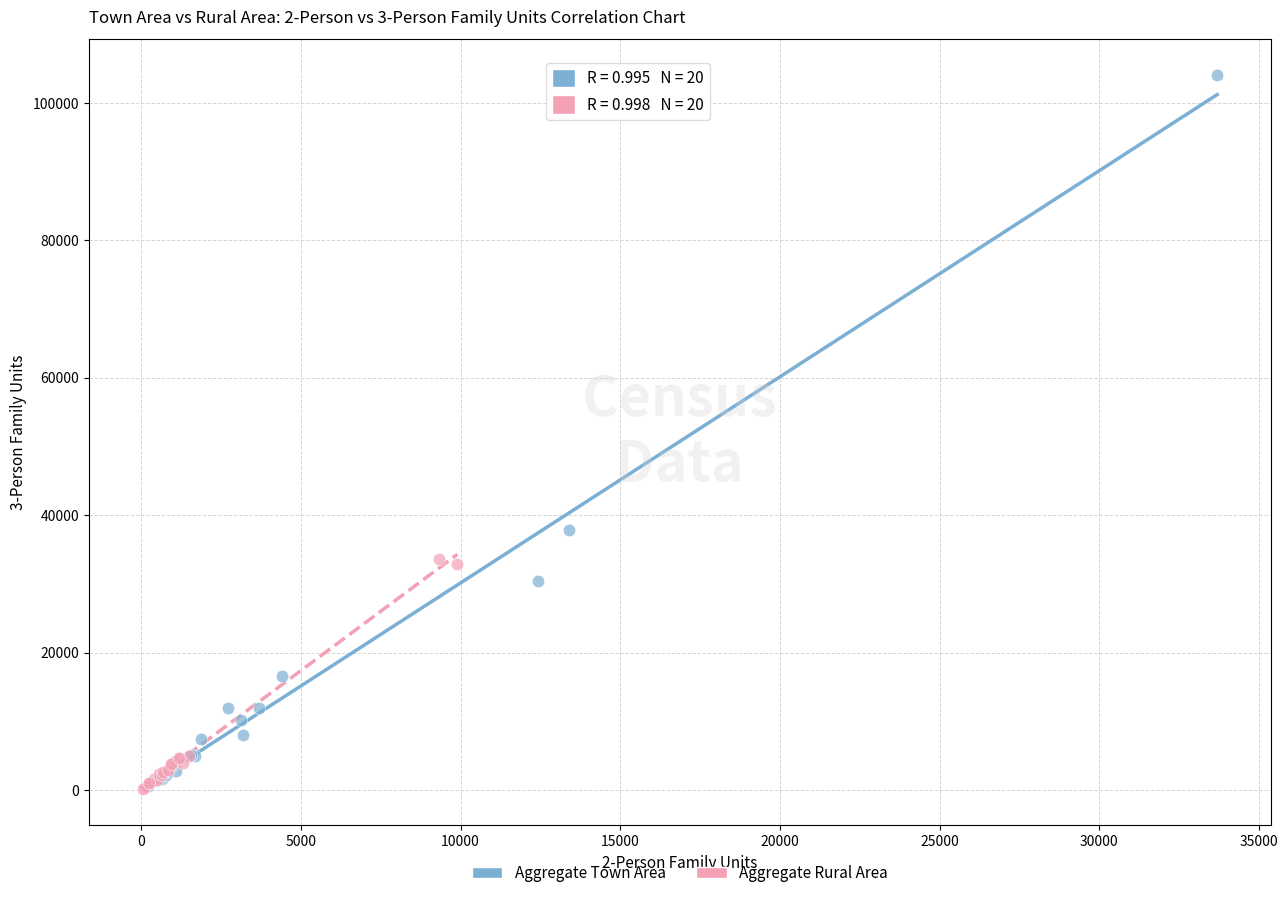

Which series reaches the maximum Y coordinate?

Aggregate Town Area